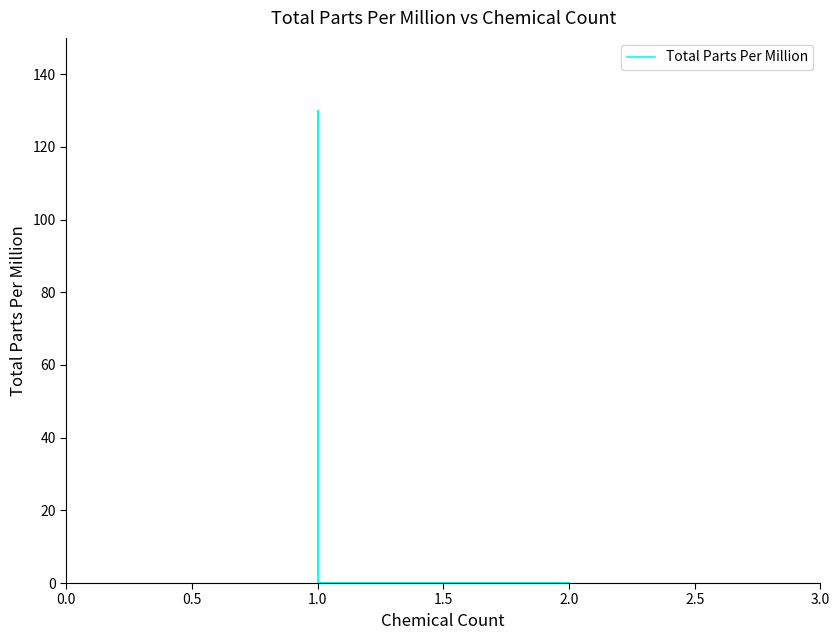

The value at 1.0 is 0. True or false?

True